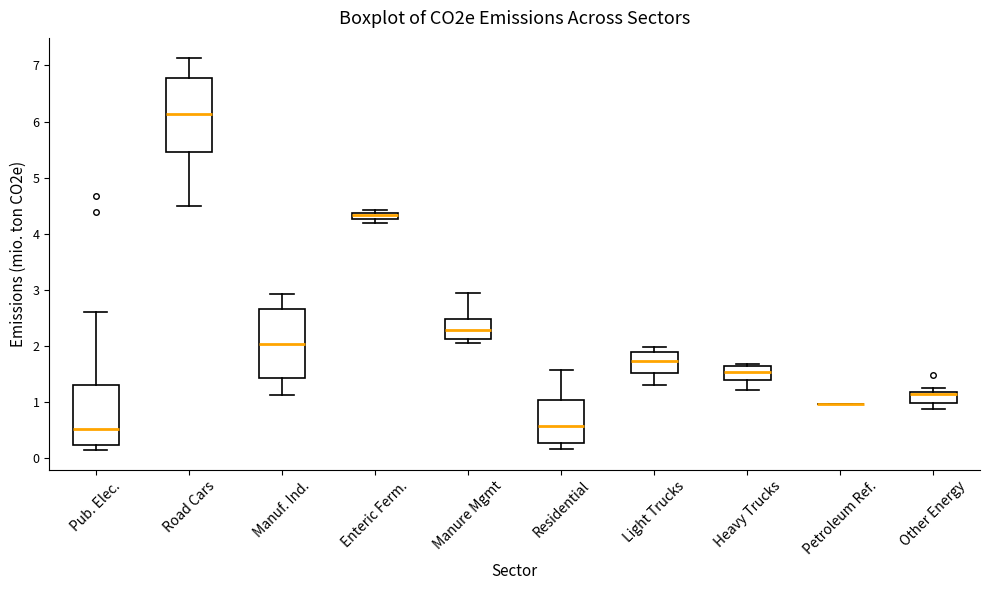

Where is the upper edge of the box for Manuf. Ind. on the y-axis? The values are not printed on the chart, so give them approximately, as read against the axis.

2.7